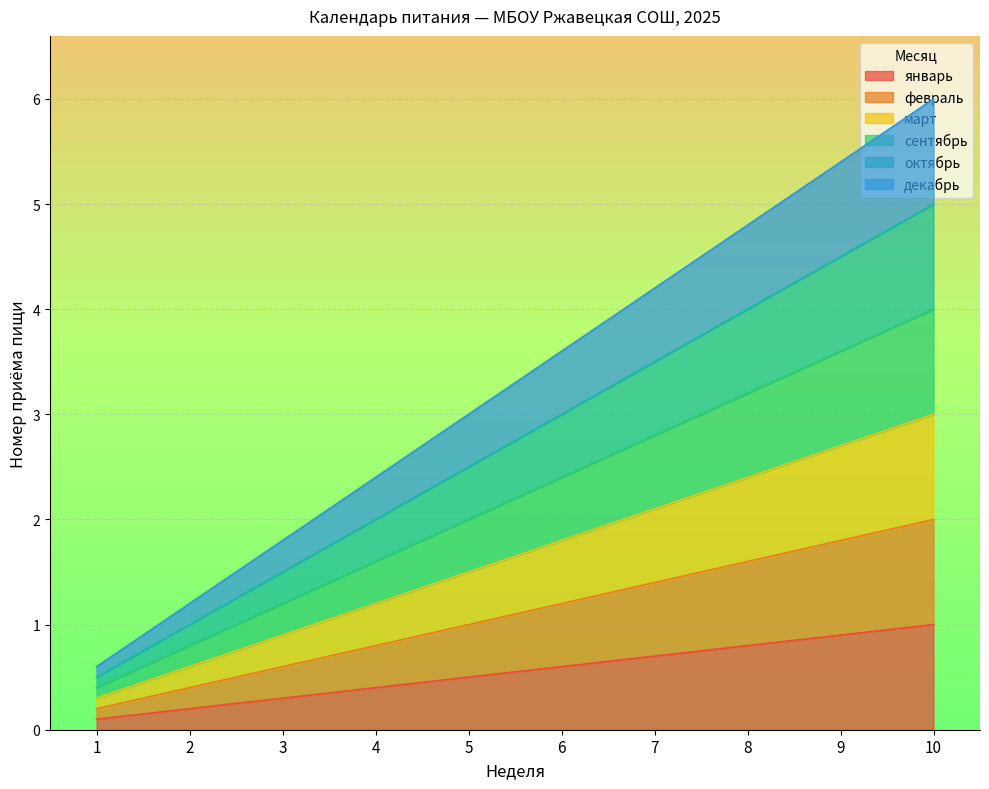

Is the value of октябрь at 5 greater than the value of март at 7?

Yes